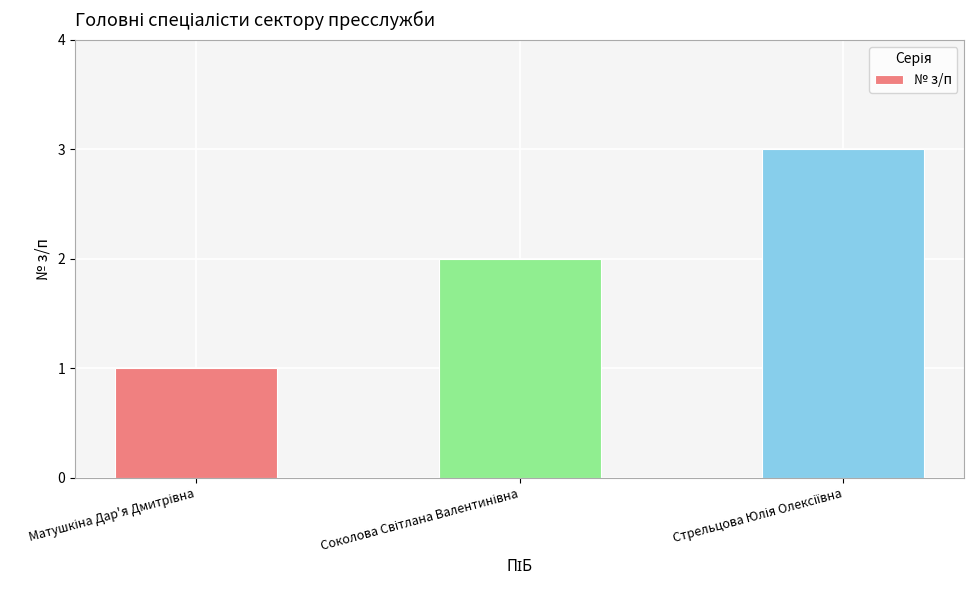

Reading left to right, extract all data points from this chart.

1	2	3